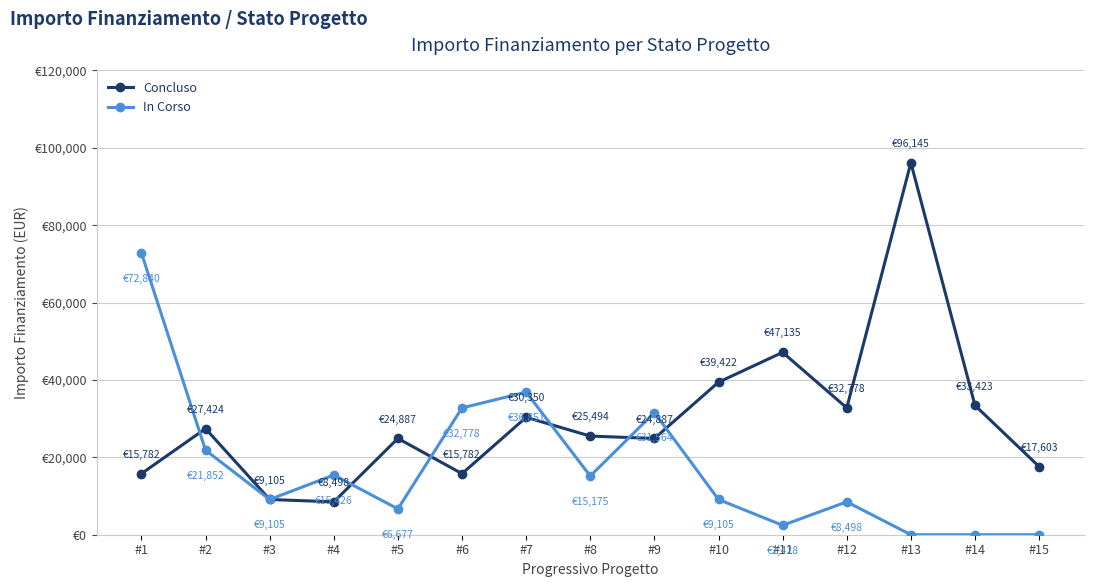

Does the chart have visible grid lines?

Yes